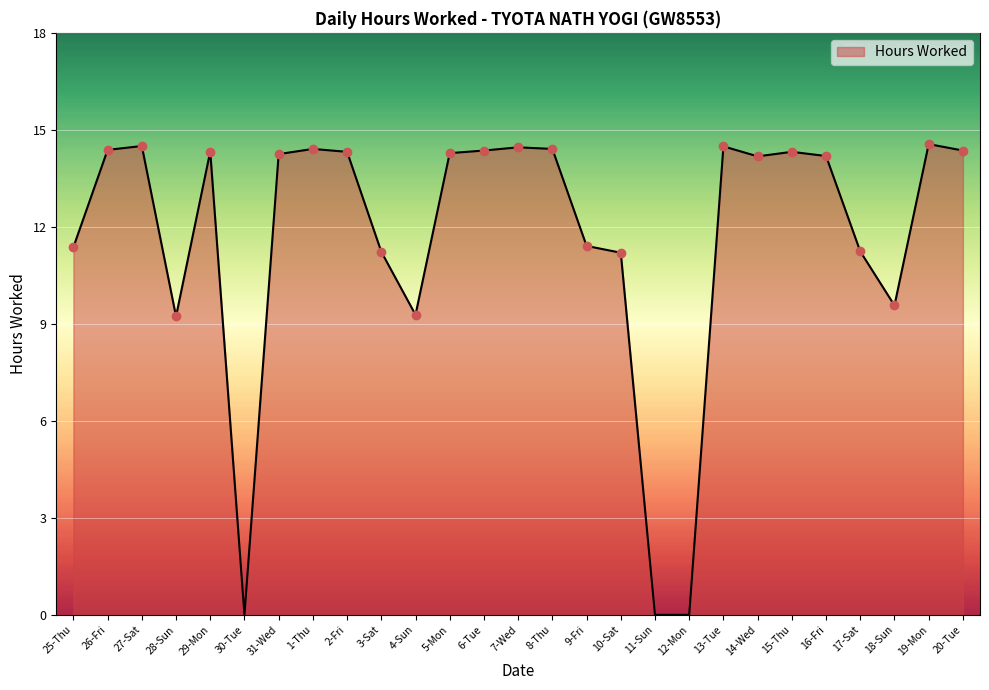

What is the difference between the values at 30-Tue and 28-Sun?

9.2